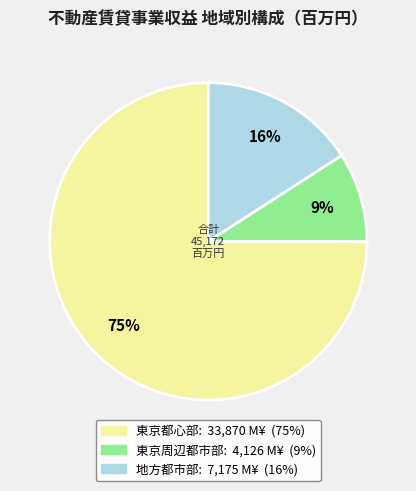

To the nearest percent, what is the combined percentage of 東京周辺都市部 and 東京都心部?

84%